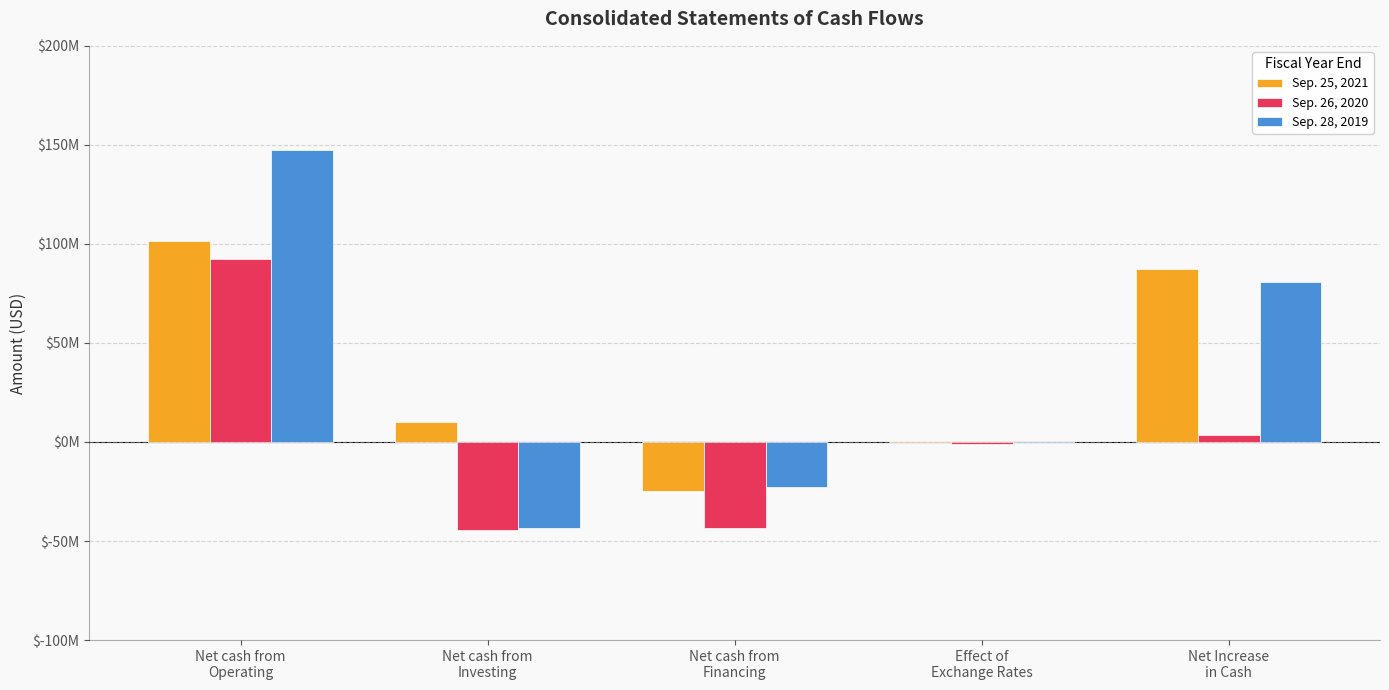

What is the minimum value shown in the chart?

-44463000